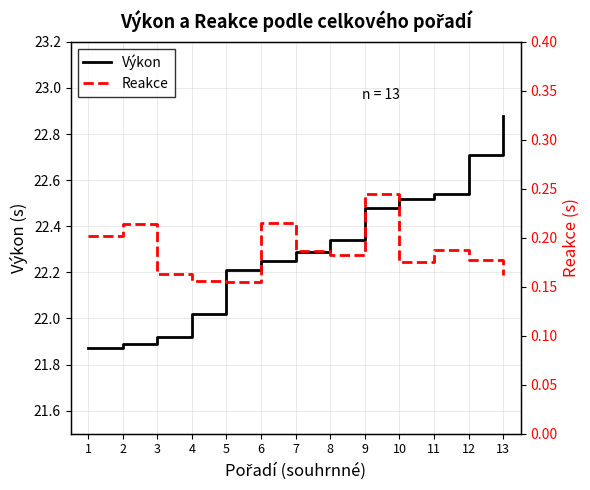

Which series has the largest total across all categories?

Výkon